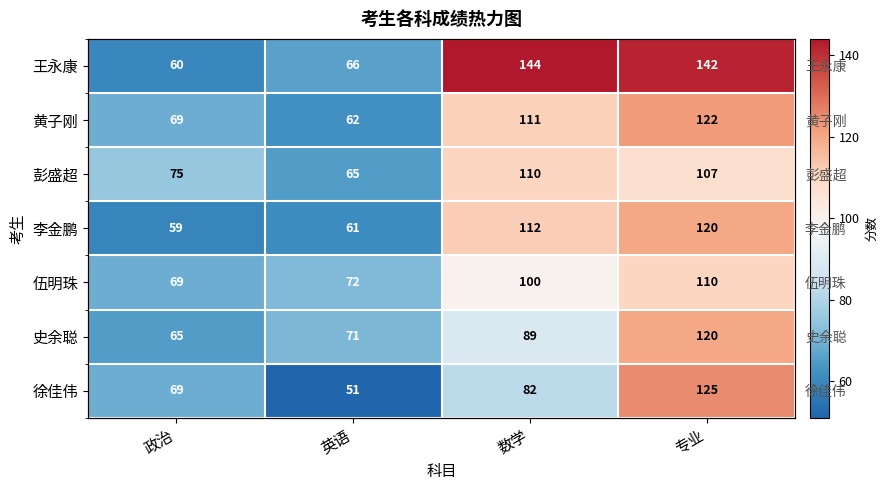

Which series has the largest range (max minus min)?

王永康